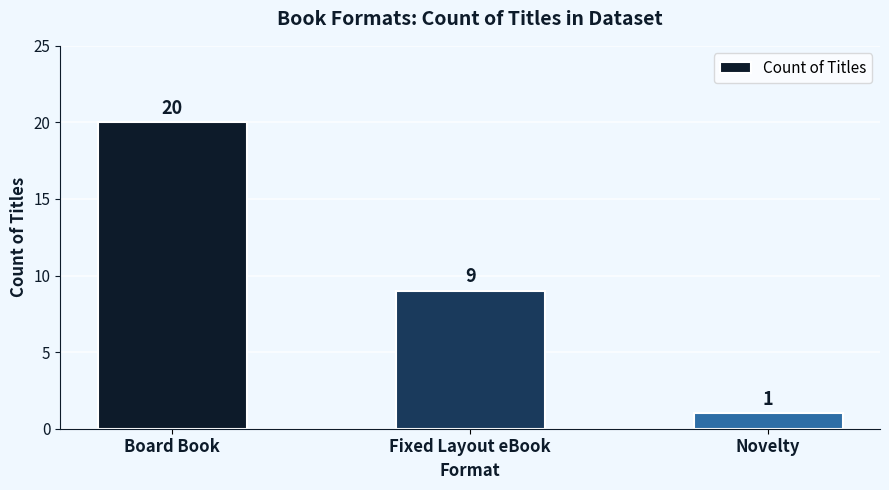

Which category has the lowest value across all series?

Novelty